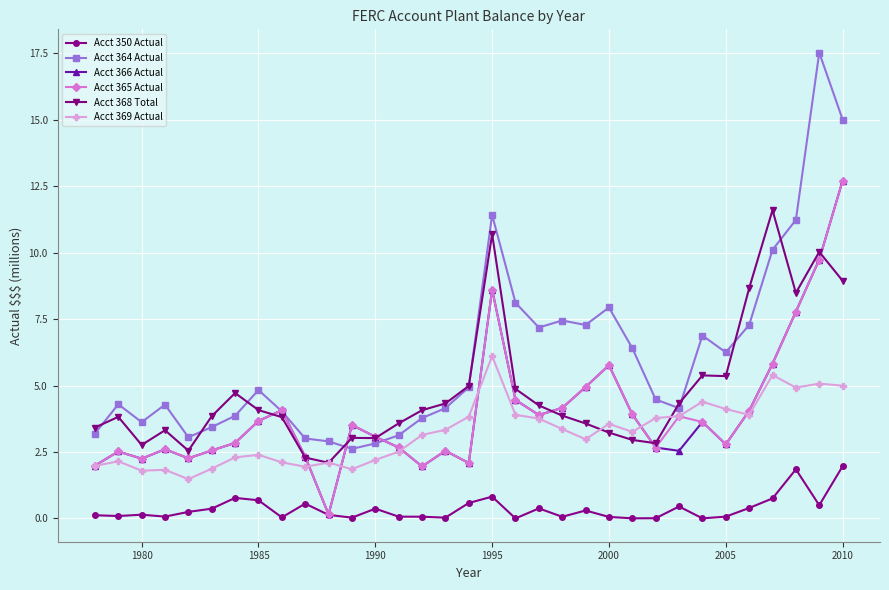

What is the value of the Acct 364 Actual point at the 7th from the left?

3.9